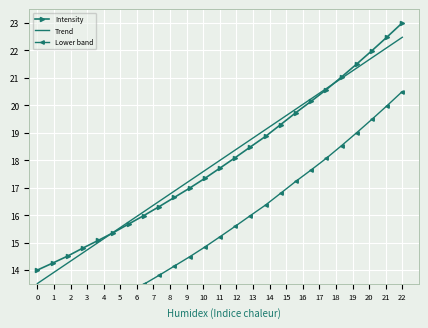

What is the difference between the second highest and minimum values in the Intensity series?

8.5